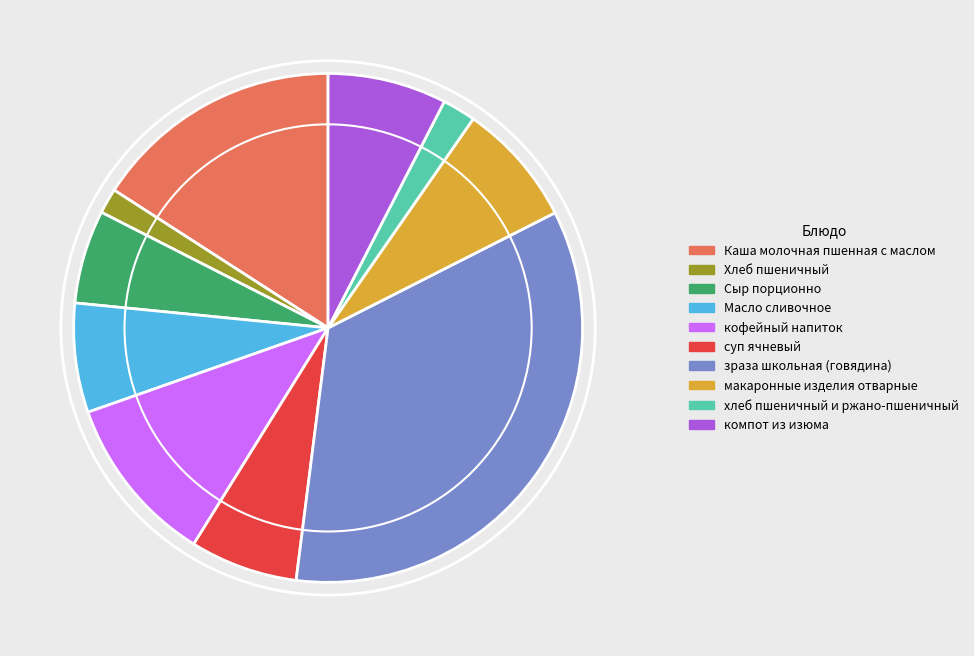

Is it true that Масло сливочное is 7% of the pie?

True